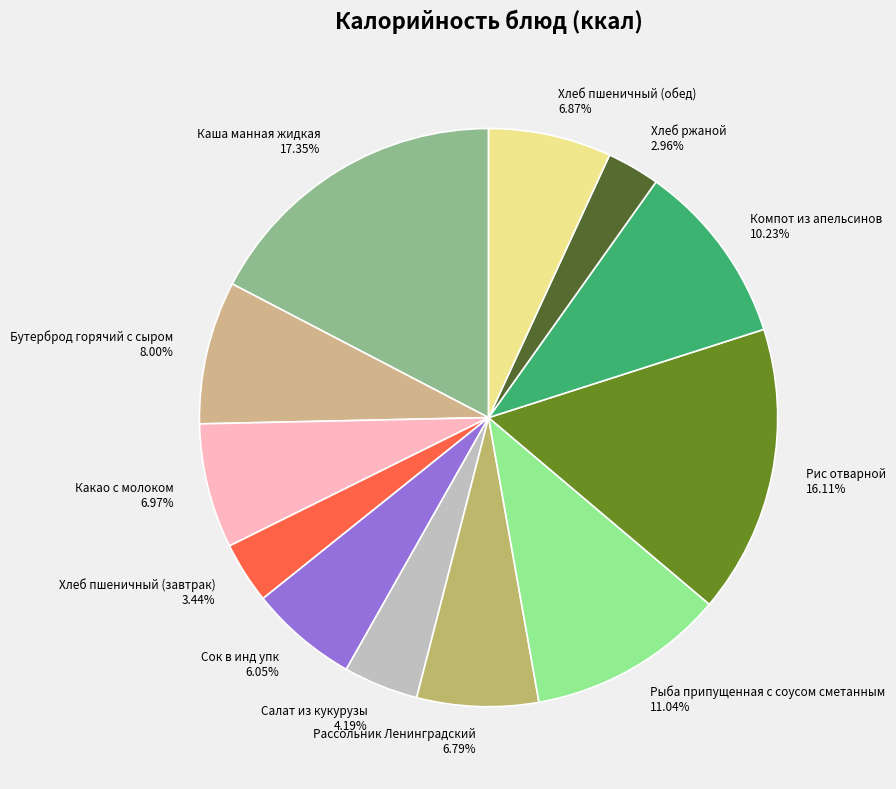

Which category has the biggest portion of the pie?

Каша манная жидкая